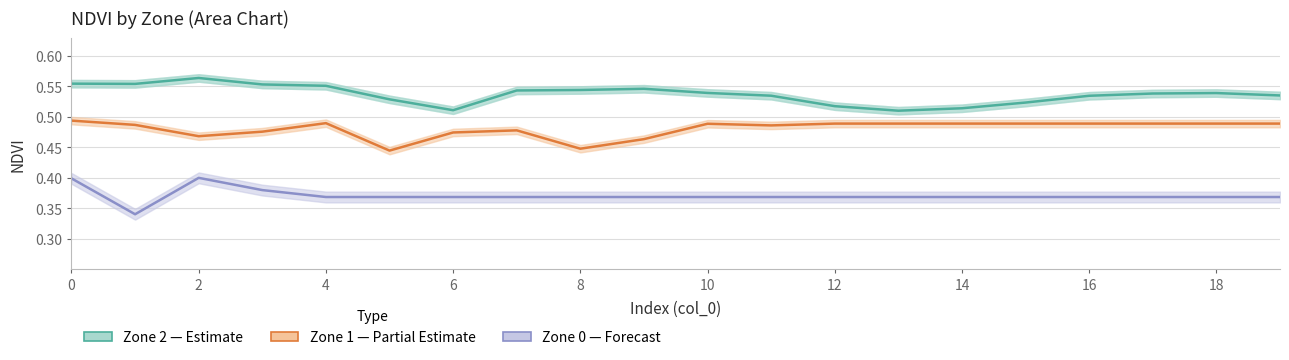

What are all the series names shown in the legend?

Zone 2 (Estimate), Zone 1 (Partial Estimate), Zone 0 (Forecast)